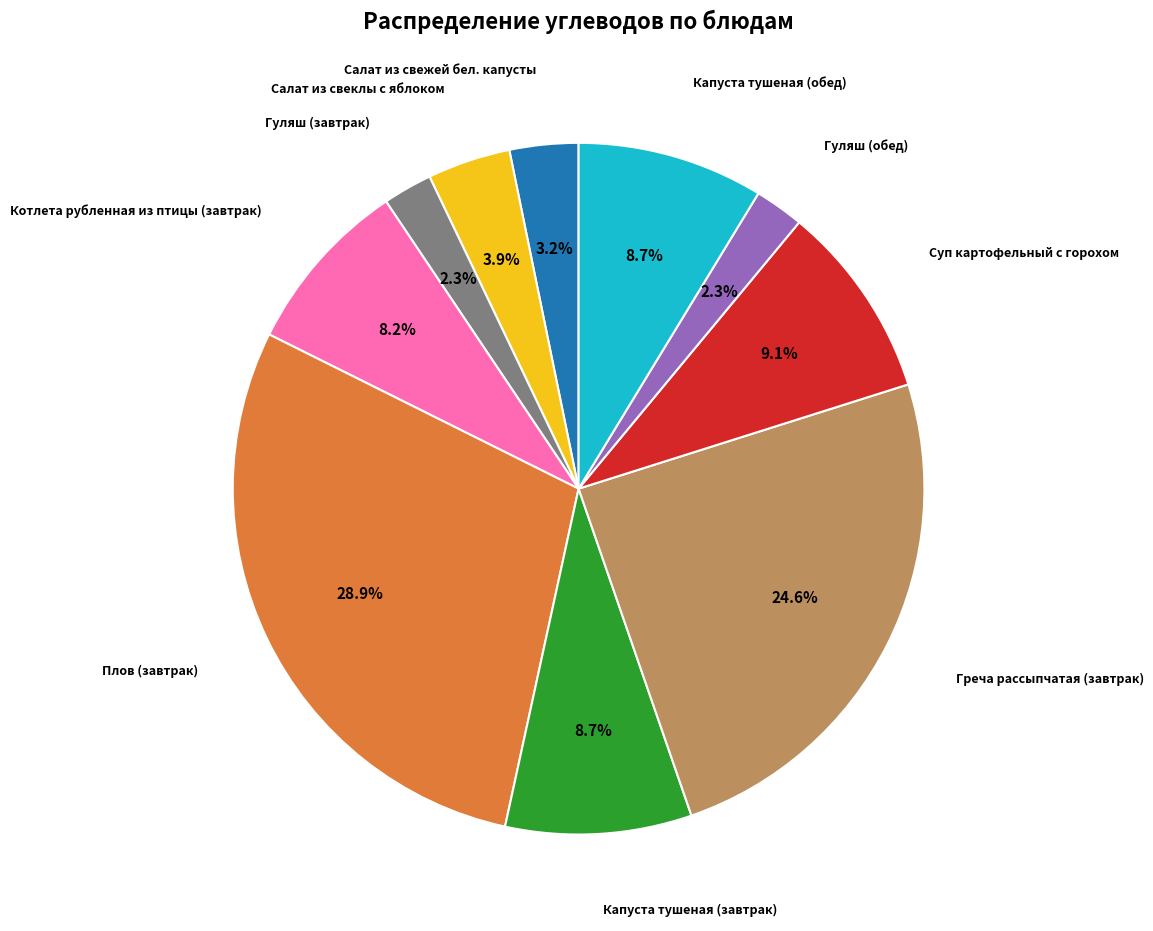

Is there any slice that represents more than half of the pie?

No